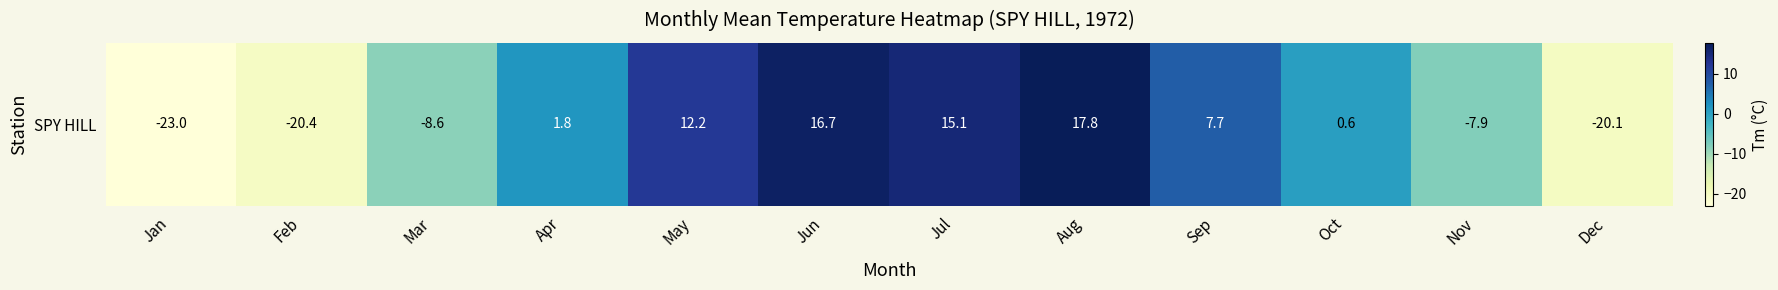

What is the smallest value displayed?

-23.0